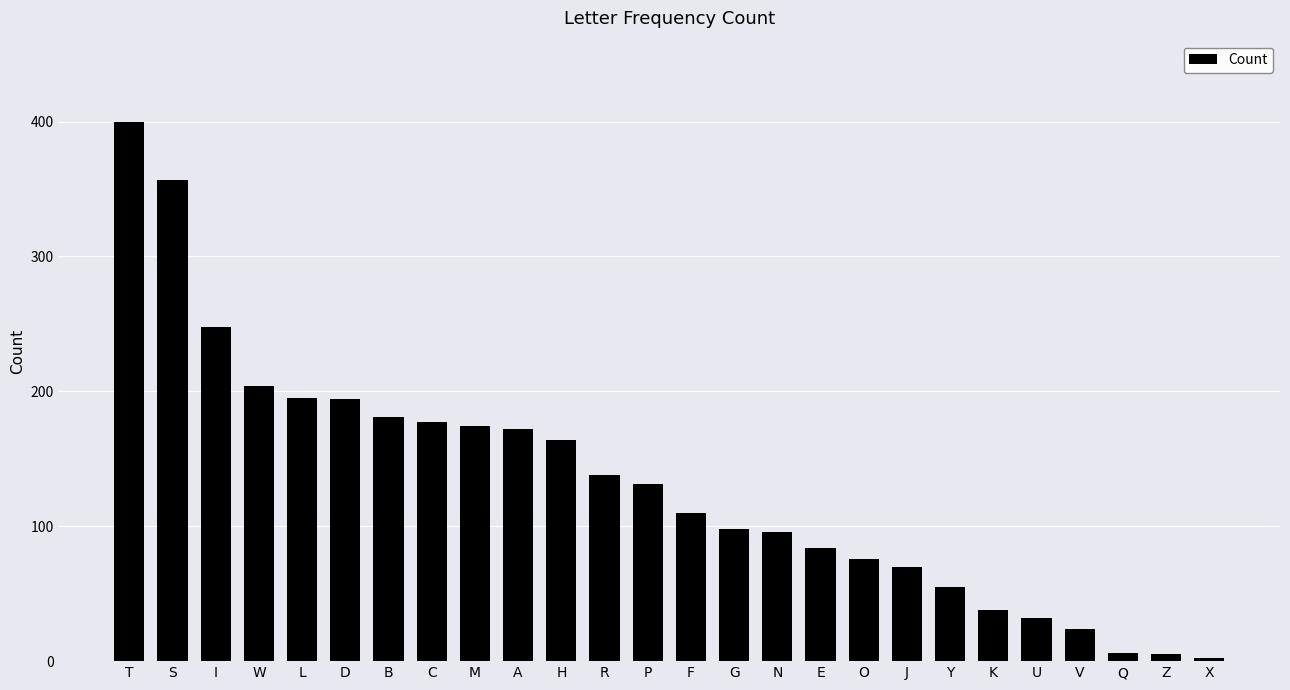

Read the value at O, to the nearest 50.

100